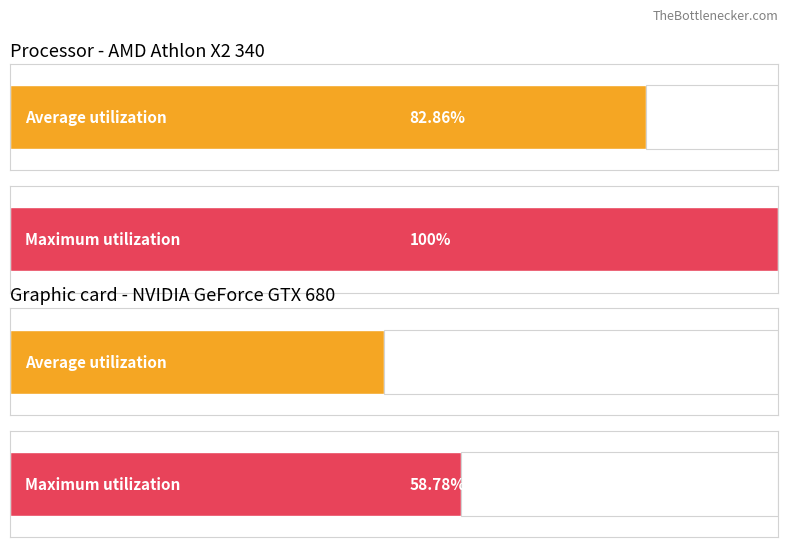

The Maximum utilization series shows -217.4 at 10. True or false?

False